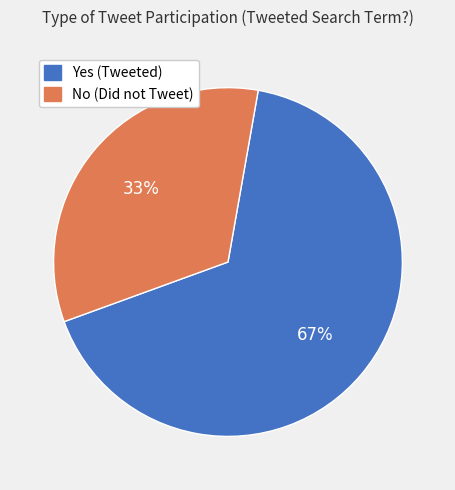

To the nearest percent, what is the average slice percentage?

50%